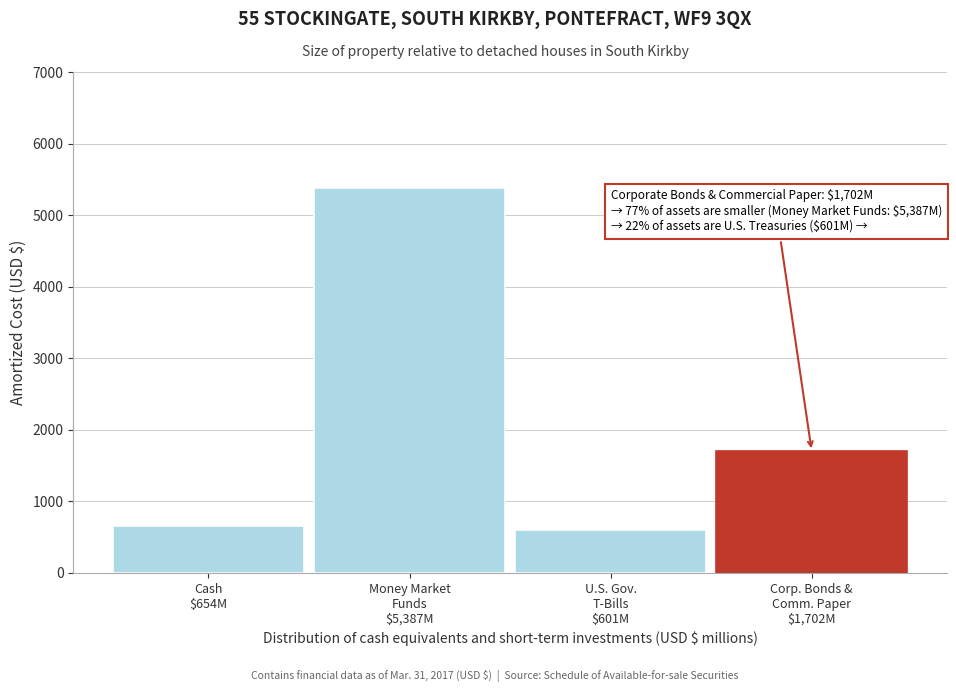

Reading left to right, list all the values displayed in this chart.

654	5387	601	1702